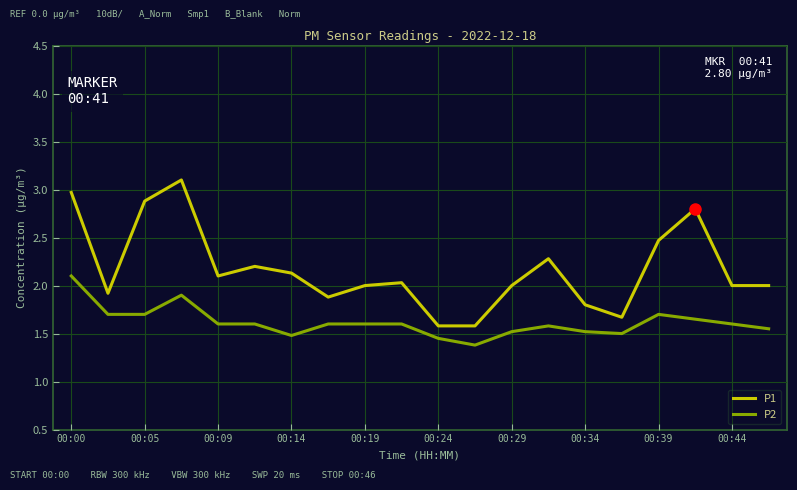

What is the difference between the maximum and minimum values in the P2 series?

0.7